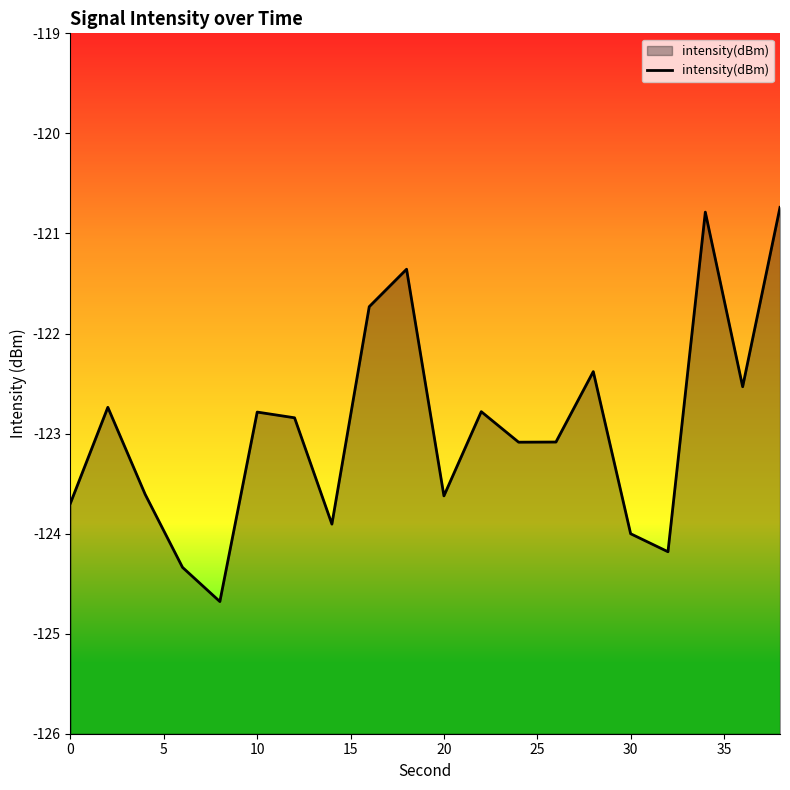

What is the minimum value shown in the chart?

-124.7